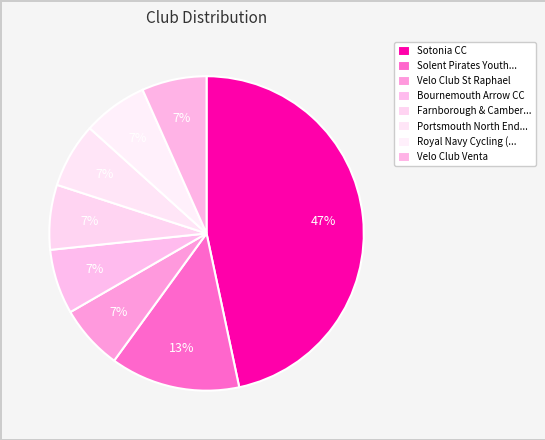

How many segments does this pie chart have?

8